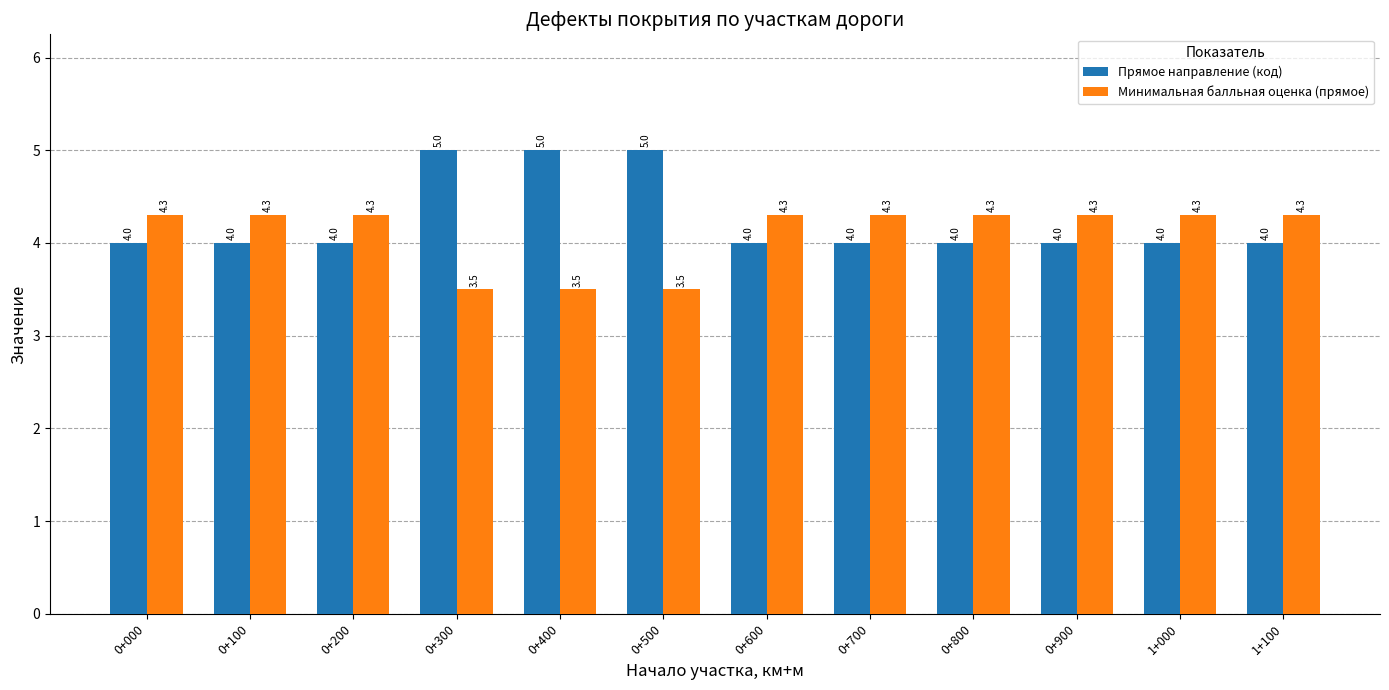

True or false: Минимальная балльная оценка (прямое) has a value of 6.5 at 1+100.

False